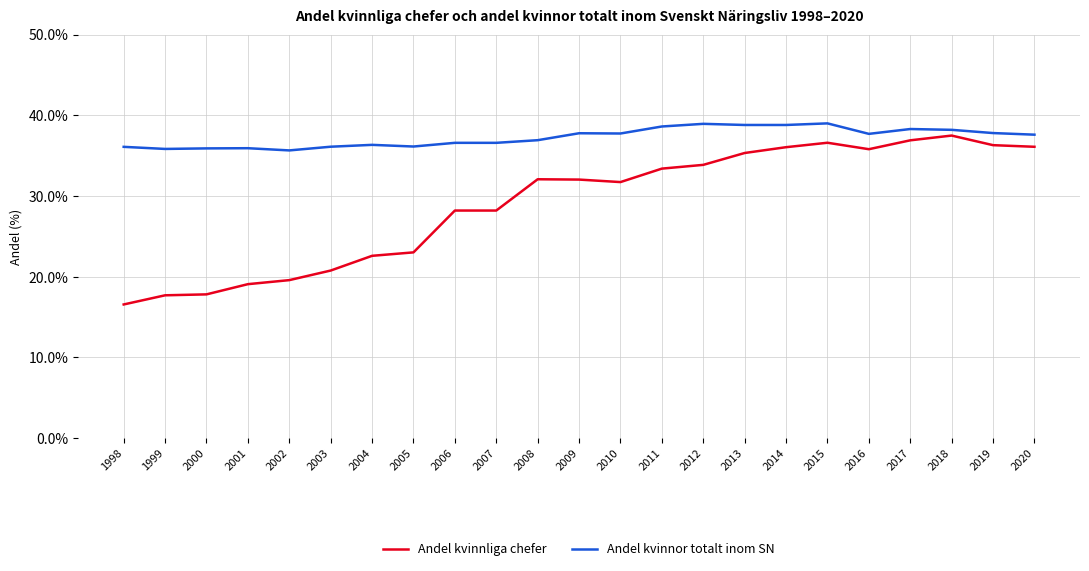

The Andel kvinnor totalt inom SN series shows 24.5 at 2000. True or false?

False